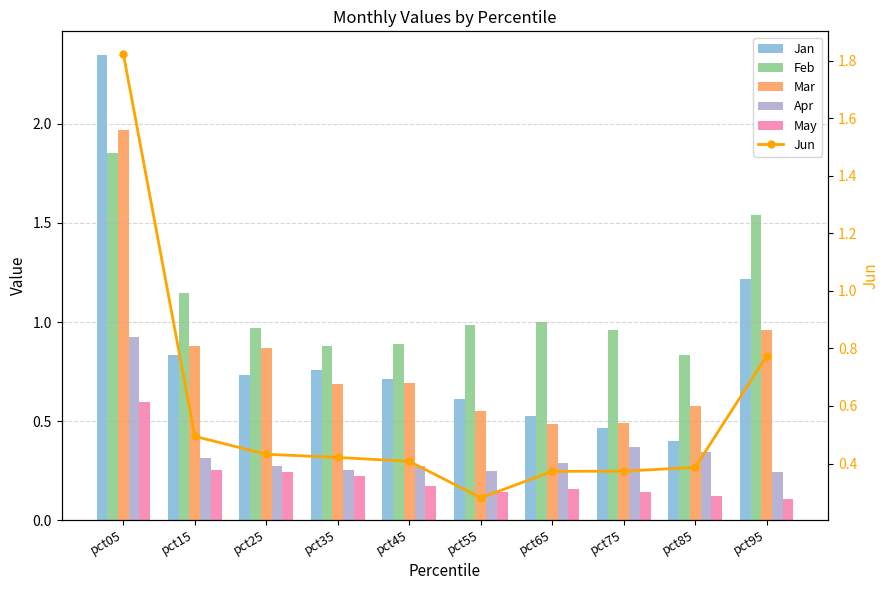

At how many categories does at least one series exceed 0?

10